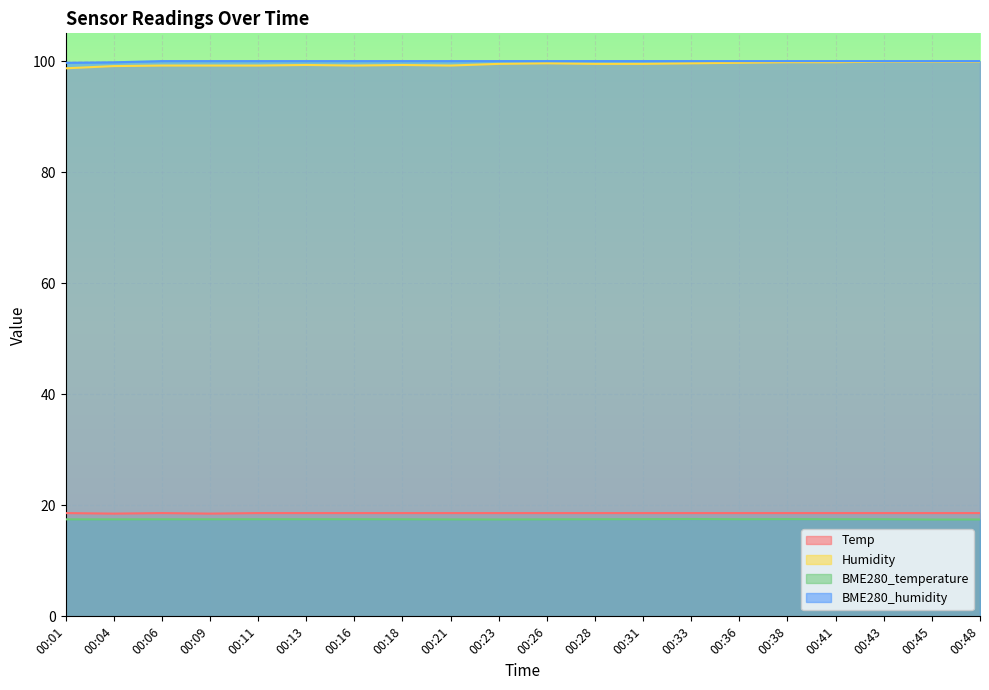

True or false: Humidity and Temp intersect in this chart.

False